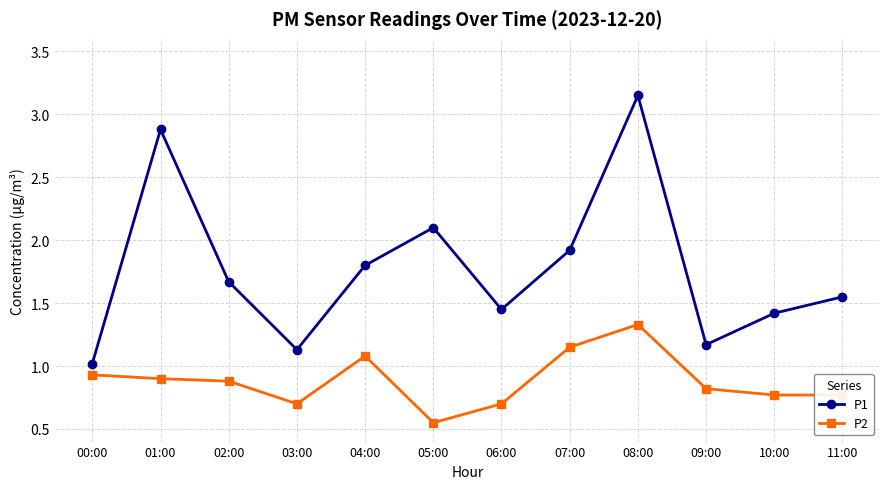

At 03:00, list the series in order from largest to smallest.

P1, P2